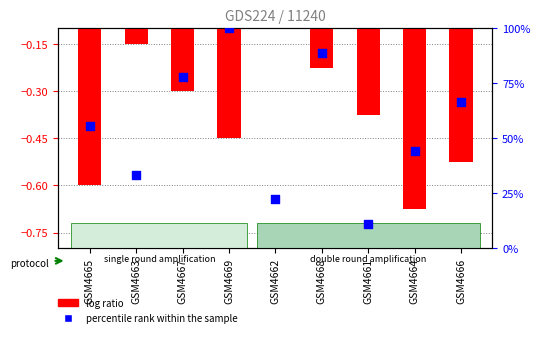

At how many categories does at least one series exceed 90?

1